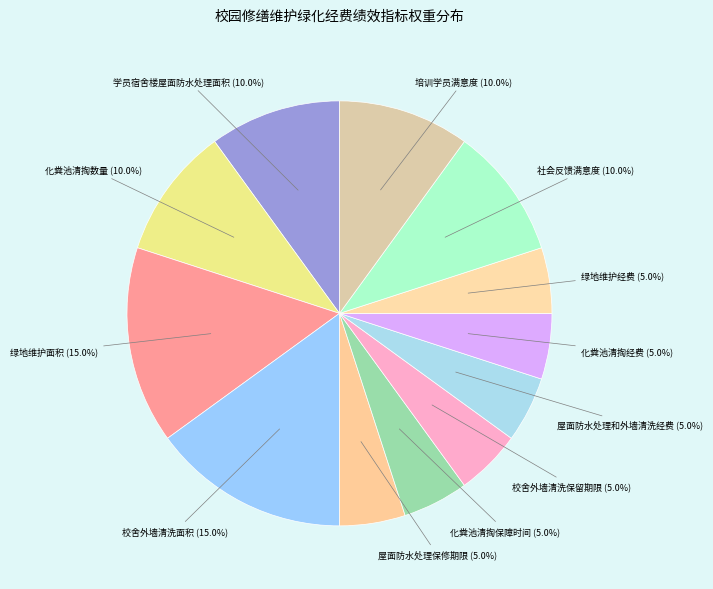

To the nearest percent, what is the average slice percentage?

8%